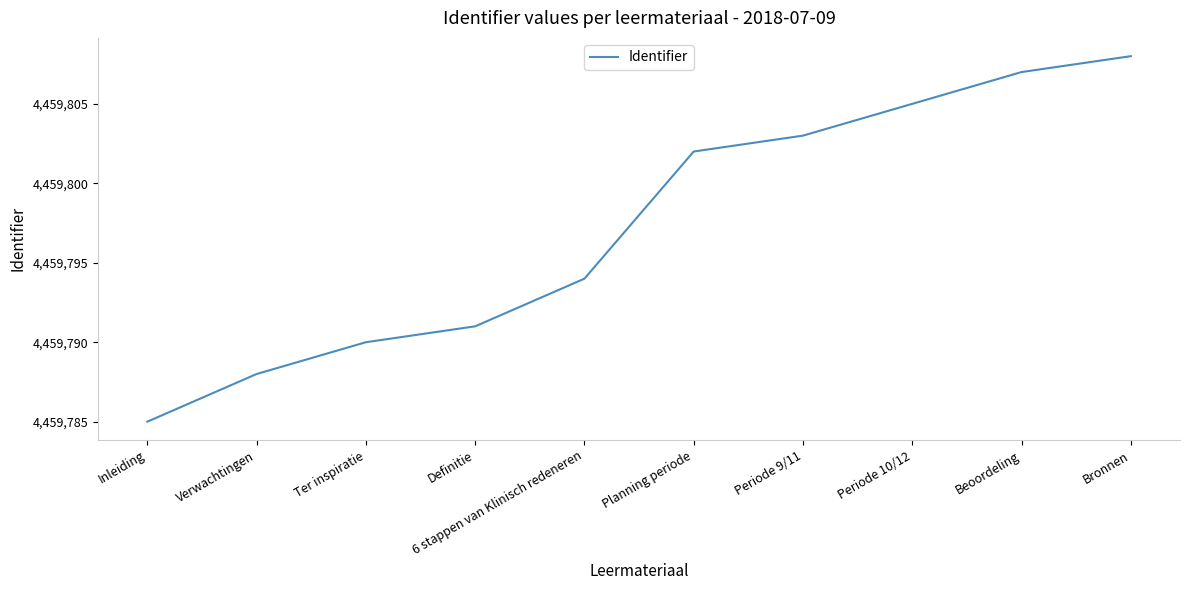

What is the smallest value displayed?

4459785